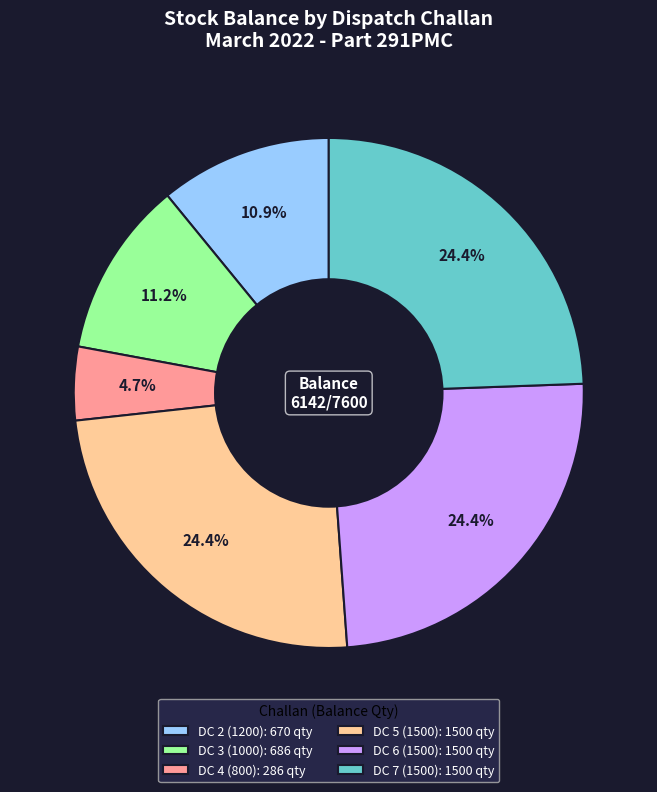

Which has a higher value, DC 4 (800): 286 qty or DC 3 (1000): 686 qty?

DC 3 (1000): 686 qty